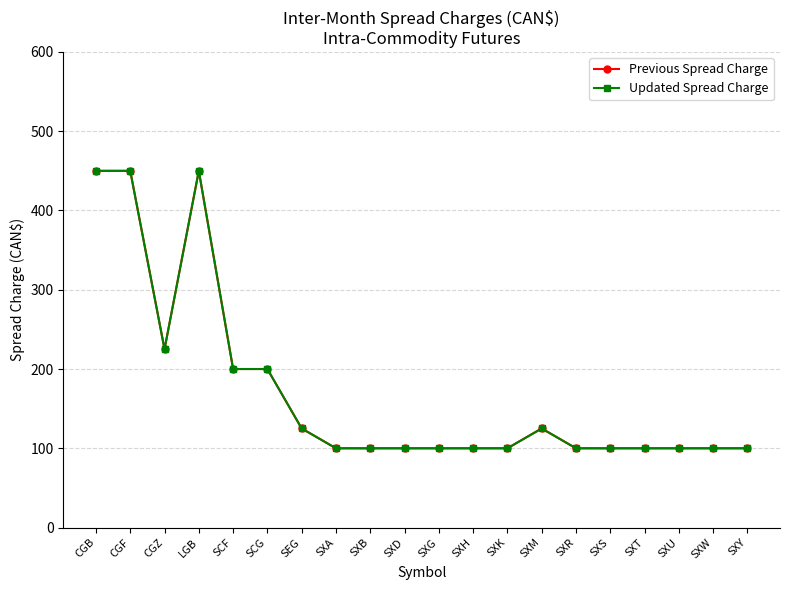

True or false: Updated Spread Charge and Previous Spread Charge intersect in this chart.

False